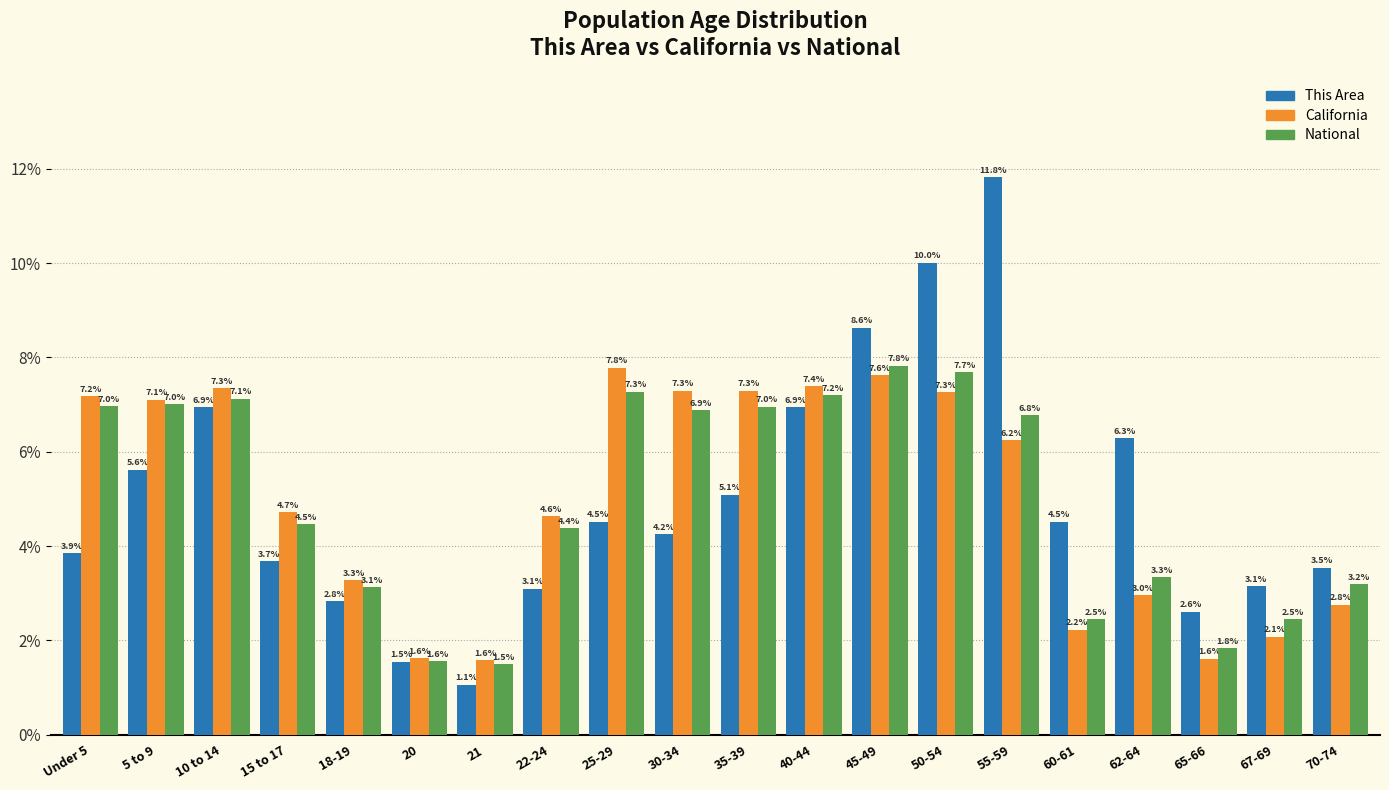

Reading left to right, extract all data points from this chart.

This Area: 3.9	5.6	6.9	3.7	2.8	1.5	1.1	3.1	4.5	4.2	5.1	6.9	8.6	10.0	11.8	4.5	6.3	2.6	3.1	3.5
California: 7.2	7.1	7.3	4.7	3.3	1.6	1.6	4.6	7.8	7.3	7.3	7.4	7.6	7.3	6.2	2.2	3.0	1.6	2.1	2.8
National: 7.0	7.0	7.1	4.5	3.1	1.6	1.5	4.4	7.3	6.9	7.0	7.2	7.8	7.7	6.8	2.5	3.3	1.8	2.5	3.2